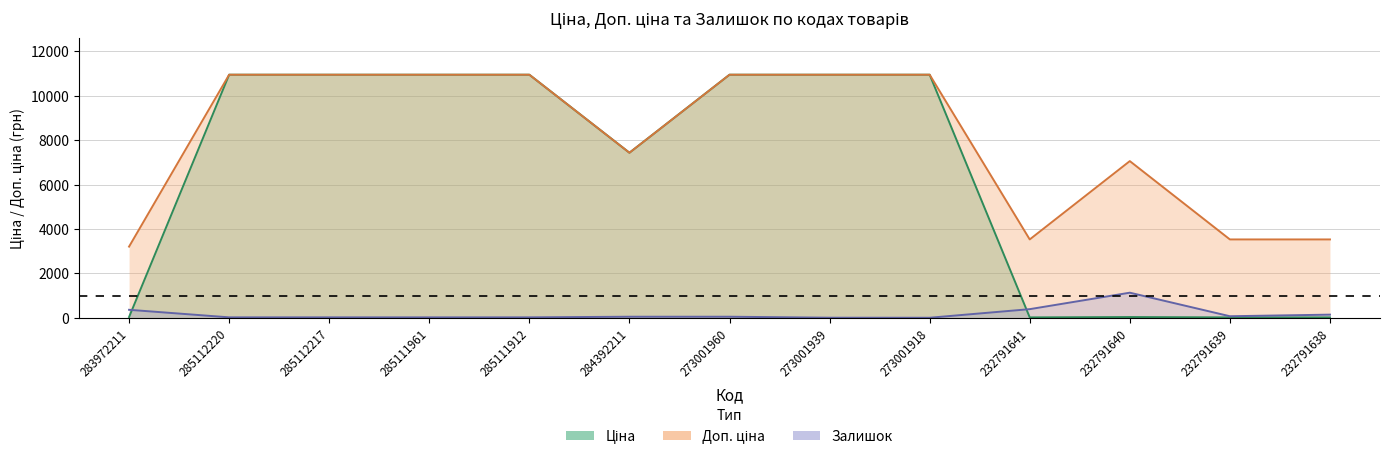

Reading left to right, list all the values displayed in this chart.

Ціна: 283972211=32.0	285112220=10952.0	285112217=10952.0	285111961=10952.0	285111912=10952.0	284392211=7436.2	273001960=10952.0	273001939=10952.0	273001918=10952.0	232791641=15.7	232791640=31.4	232791639=15.7	232791638=15.7
Доп. ціна: 283972211=3205.0	285112220=10952.0	285112217=10952.0	285111961=10952.0	285111912=10952.0	284392211=7436.2	273001960=10952.0	273001939=10952.0	273001918=10952.0	232791641=3529.0	232791640=7059.0	232791639=3529.0	232791638=3529.0
Залишок: 283972211=358.0	285112220=18.0	285112217=18.0	285111961=17.0	285111912=18.0	284392211=46.0	273001960=46.0	273001939=2.0	273001918=0.0	232791641=387.0	232791640=1129.0	232791639=68.0	232791638=140.0